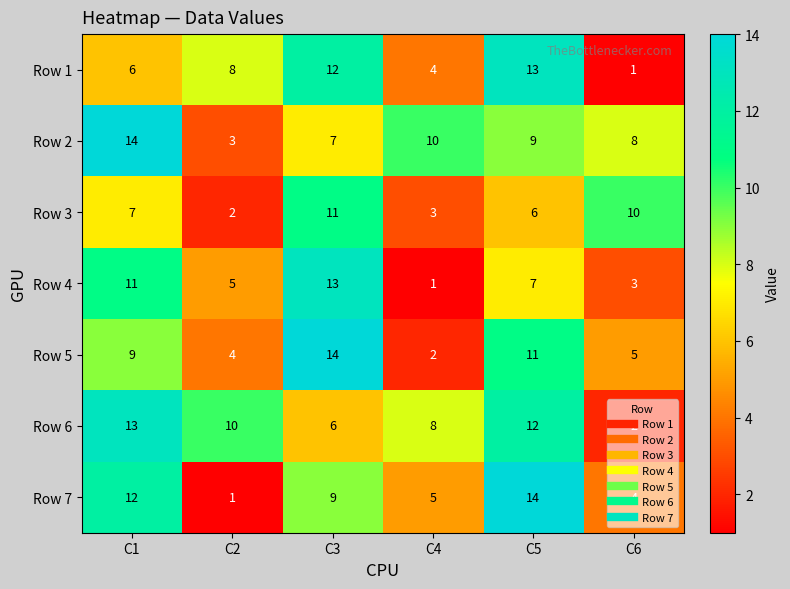

Which category has the lowest value in the Row 1 series?

C6